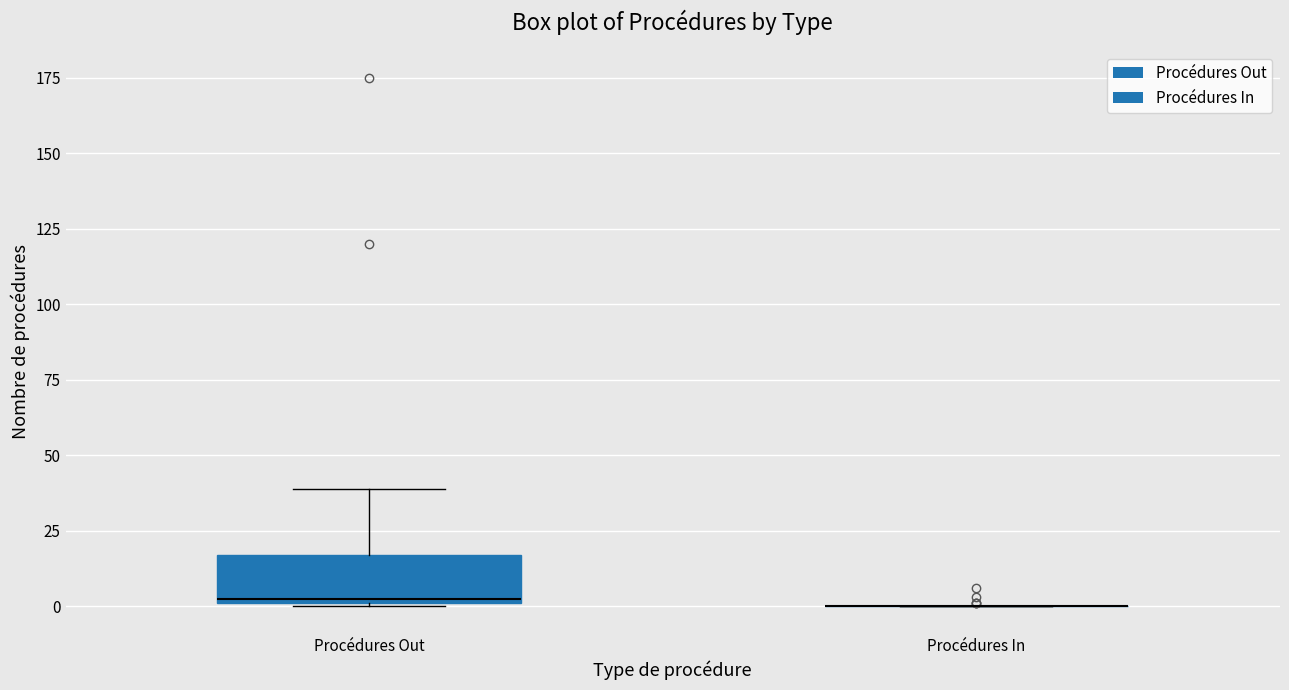

Reading left to right, transcribe this box plot: for each box, give where its median line is, the range the box spans, and where its two whiskers end, as read against the y-axis. The values are not printed on the chart, so give them approximately, as read against the axis.

Procédures Out: median 5, box 0 to 15, whiskers 0 to 40
Procédures In: box collapsed to a line at 0, whiskers 0 to 0